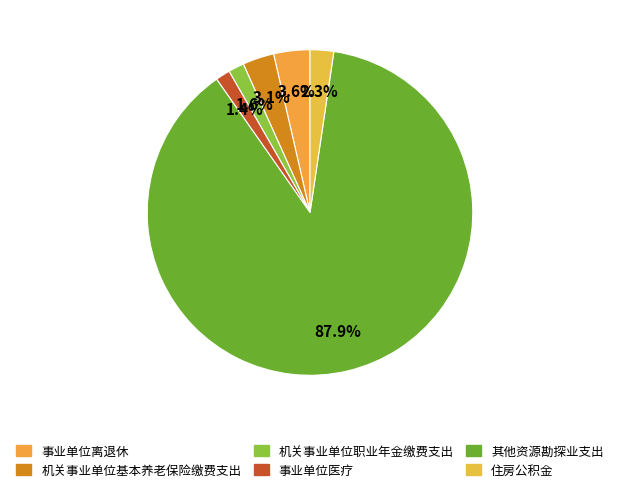

To the nearest percent, what is the difference between the largest and smallest slice percentages?

86%